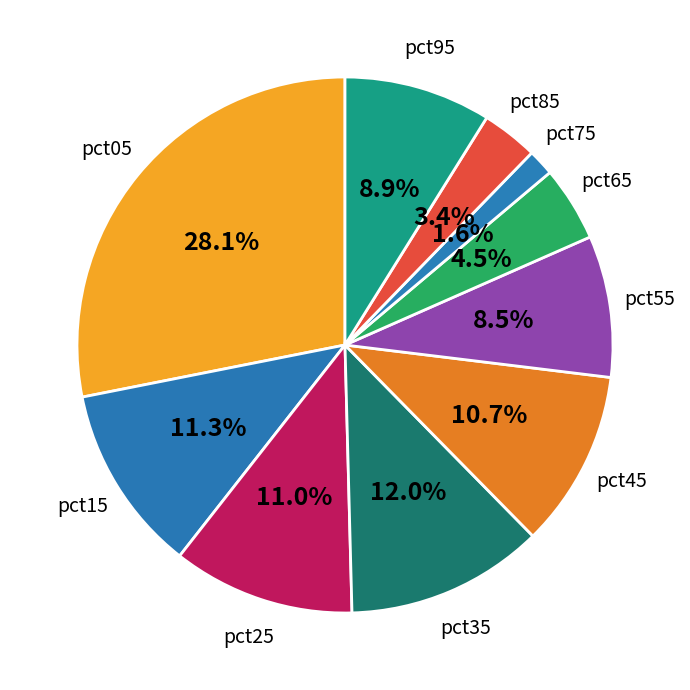

How many slices are in this pie chart?

10